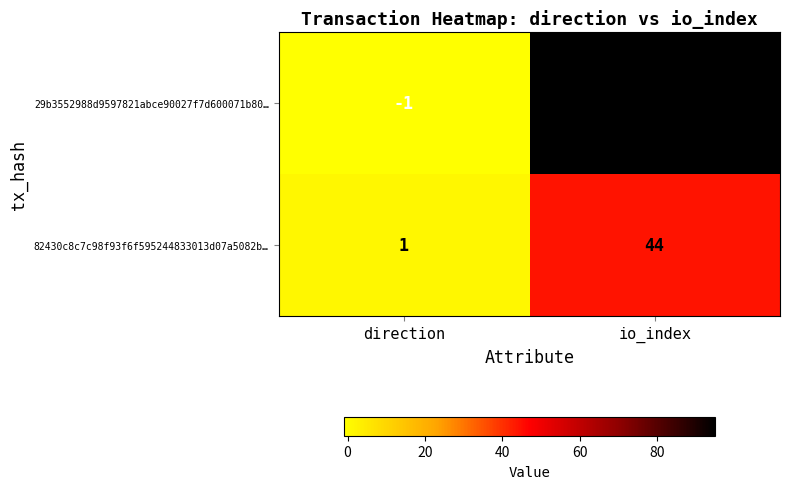

The value of 82430c8c7c98f93f6f595244833013d07a5082b… at io_index is 21. True or false?

False